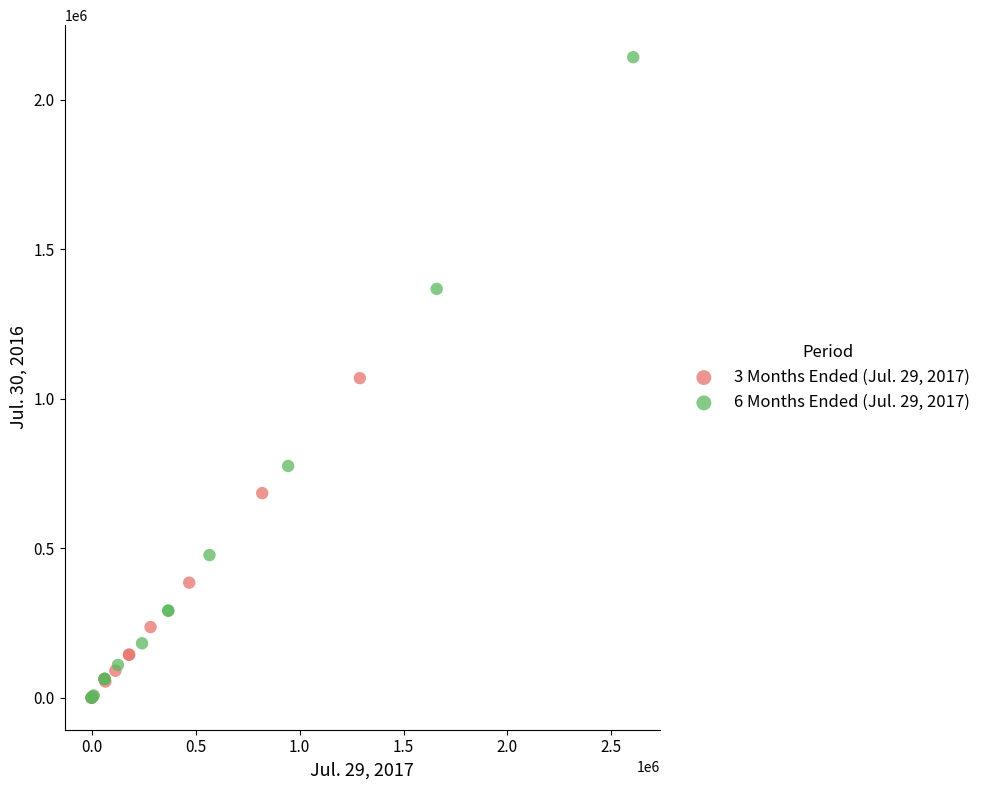

Which series reaches the maximum Y coordinate?

6 Months Ended (Jul. 29, 2017)